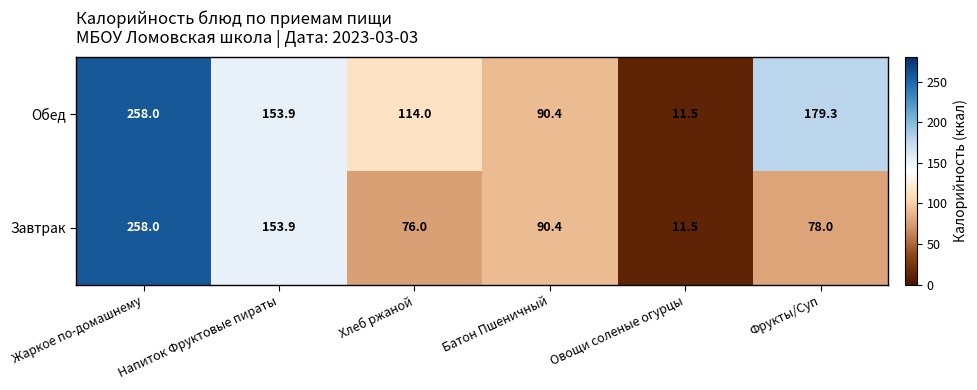

What is the lowest value of the Обед series?

11.5